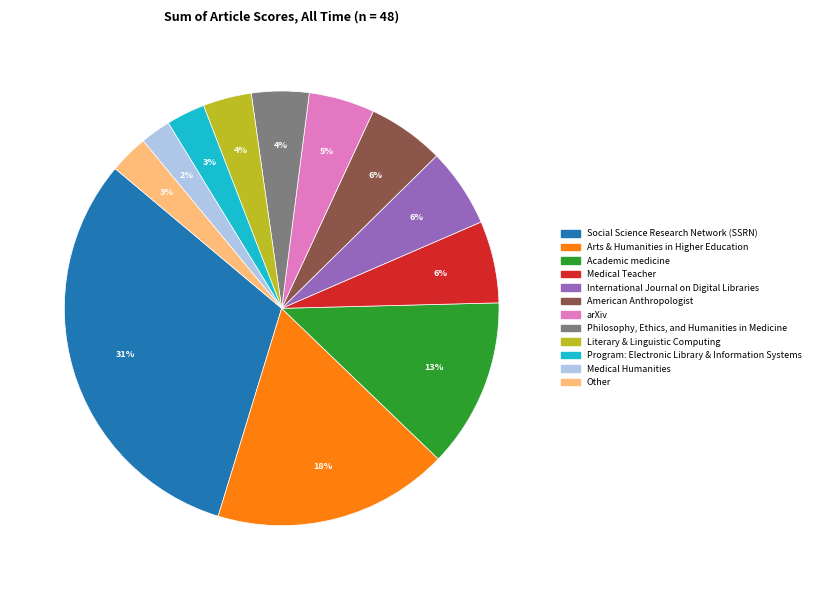

What is the smallest slice in the pie chart?

Medical Humanities